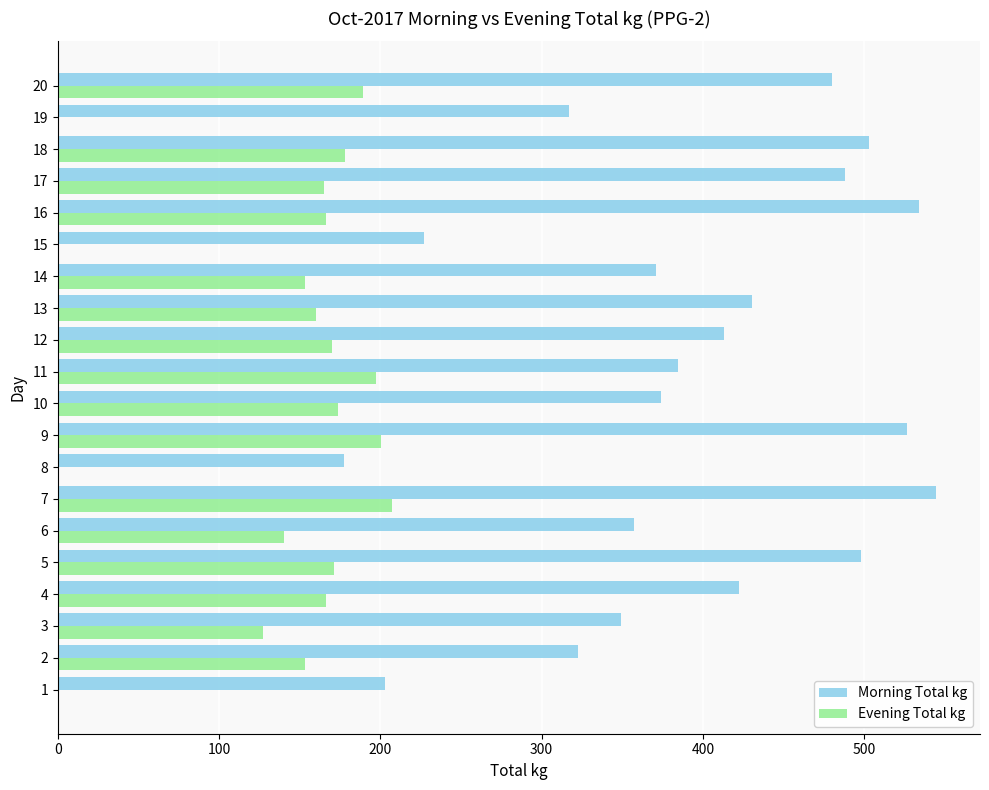

What is the difference between the Evening Total kg values at 10 and 17?

9.0